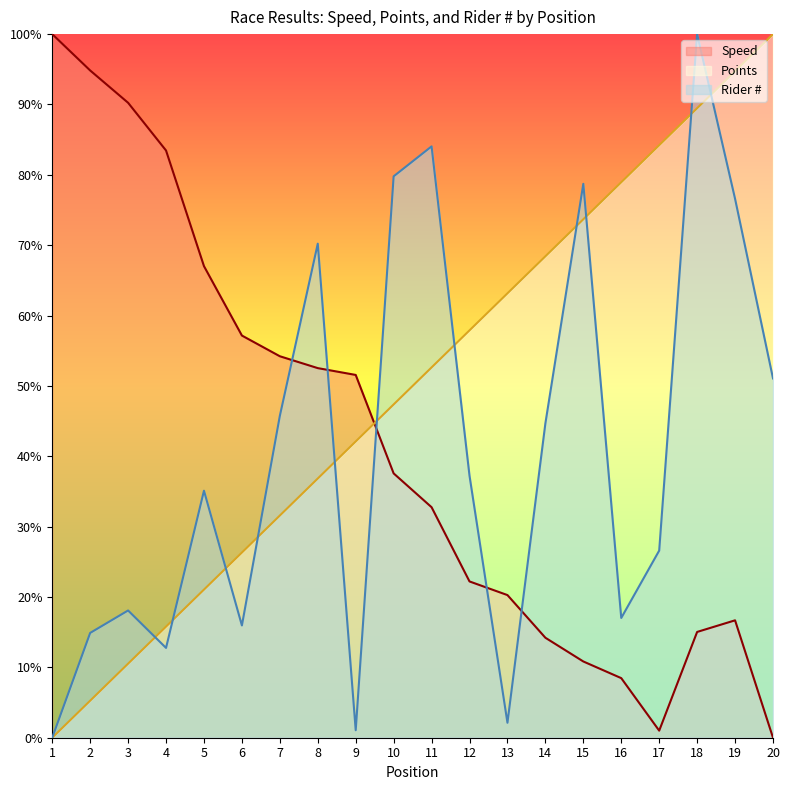

At 18, list the series in order from largest to smallest.

Rider #, Points, Speed